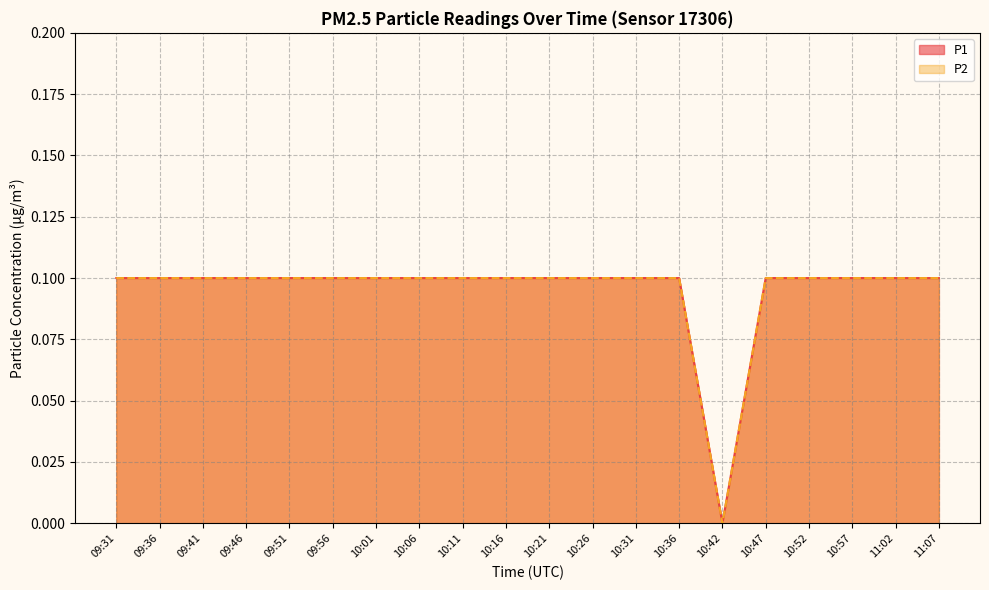

Reading left to right, extract all data points from this chart.

P1: 09:31=0.1	09:36=0.1	09:41=0.1	09:46=0.1	09:51=0.1	09:56=0.1	10:01=0.1	10:06=0.1	10:11=0.1	10:16=0.1	10:21=0.1	10:26=0.1	10:31=0.1	10:36=0.1	10:42=0.0	10:47=0.1	10:52=0.1	10:57=0.1	11:02=0.1	11:07=0.1
P2: 09:31=0.1	09:36=0.1	09:41=0.1	09:46=0.1	09:51=0.1	09:56=0.1	10:01=0.1	10:06=0.1	10:11=0.1	10:16=0.1	10:21=0.1	10:26=0.1	10:31=0.1	10:36=0.1	10:42=0.0	10:47=0.1	10:52=0.1	10:57=0.1	11:02=0.1	11:07=0.1